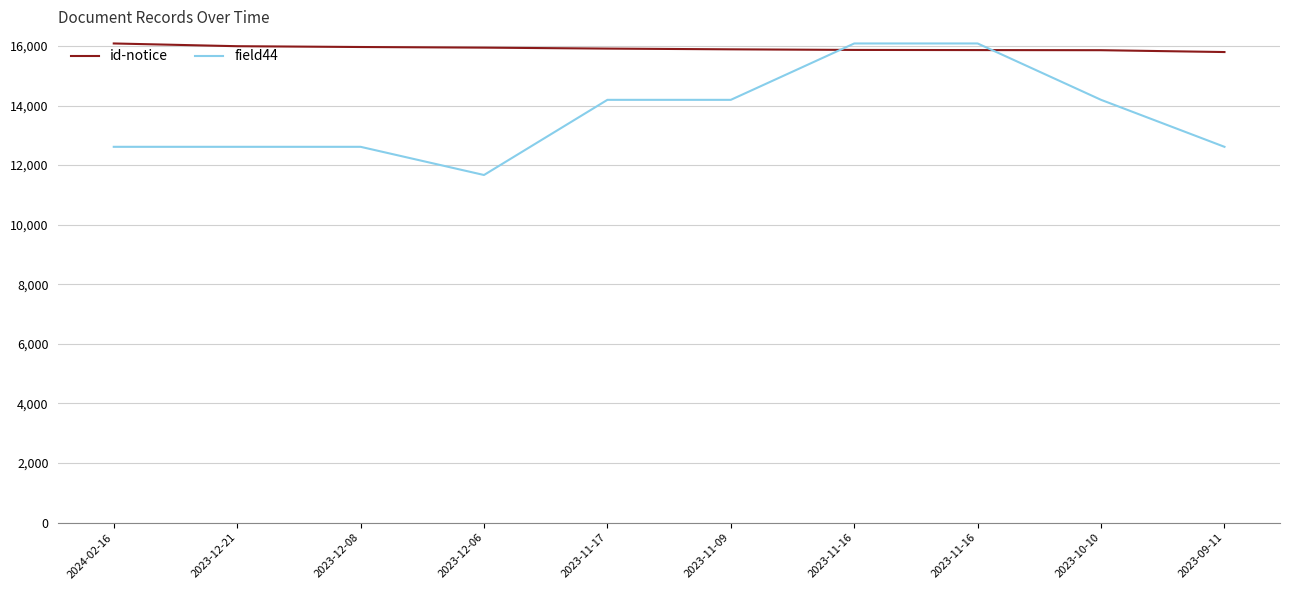

What is the spread (max minus min) of values at 2023-11-17?

1720.2